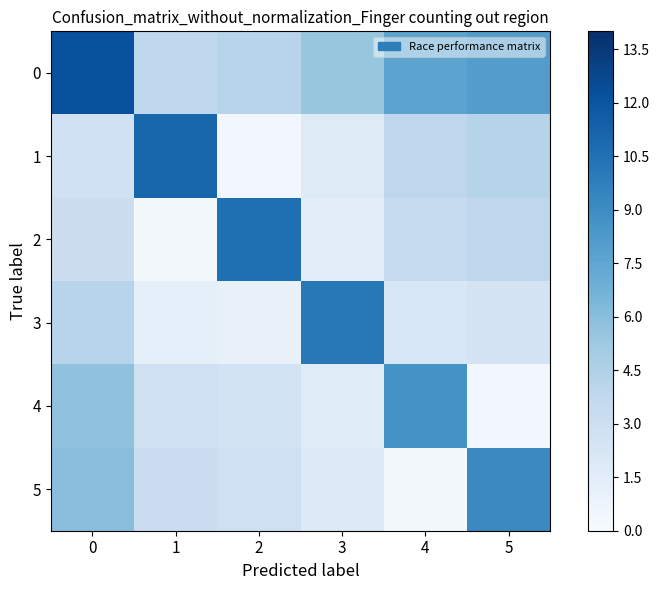

What is the greatest value displayed?

12.2